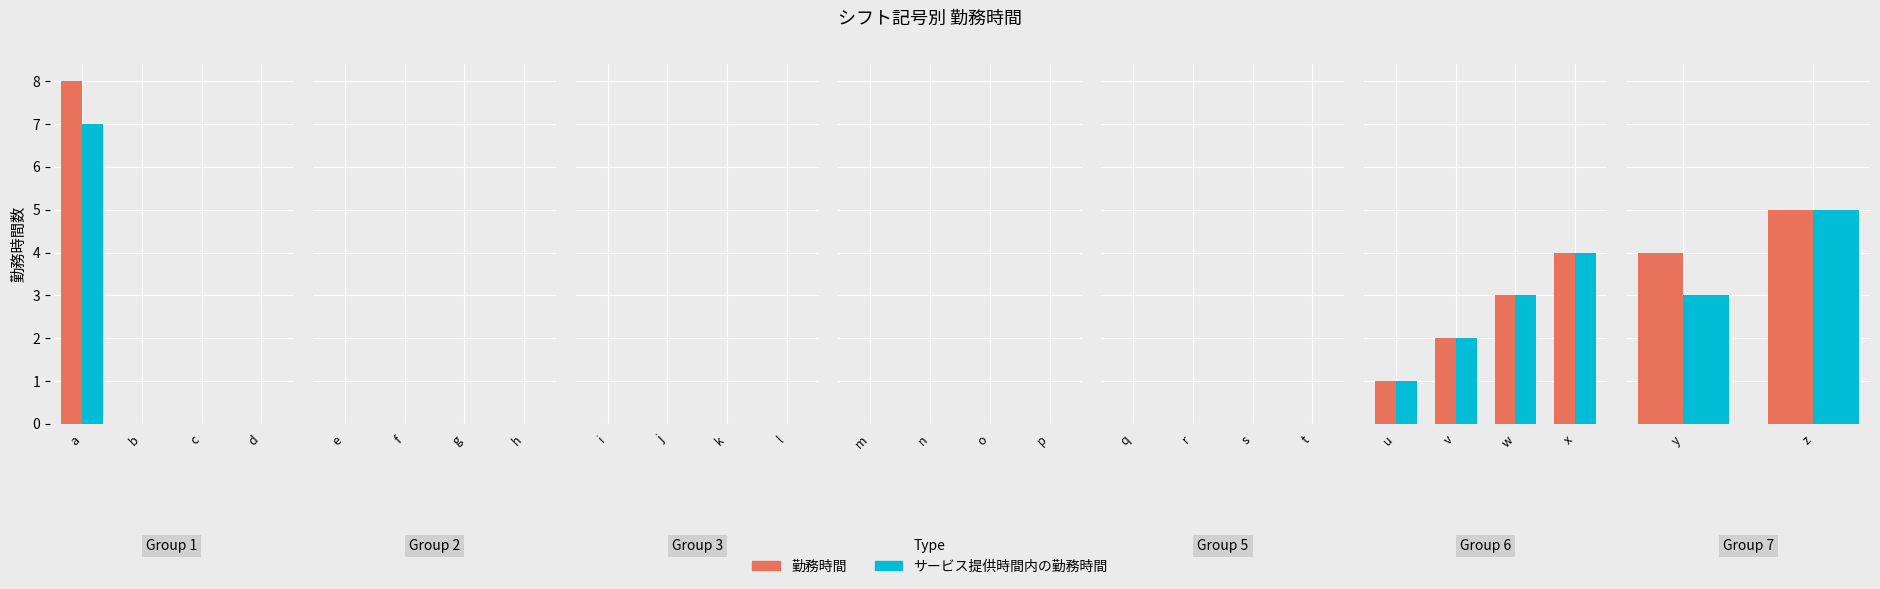

True or false: サービス提供時間内の勤務時間 has a value of 9 at z.

False